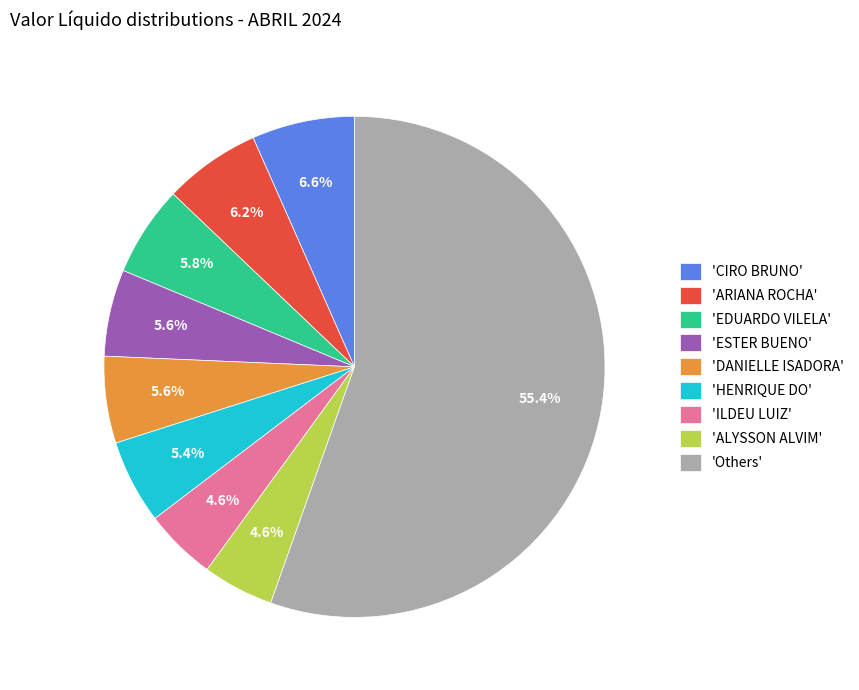

What is the largest slice in the pie chart?

'Others'